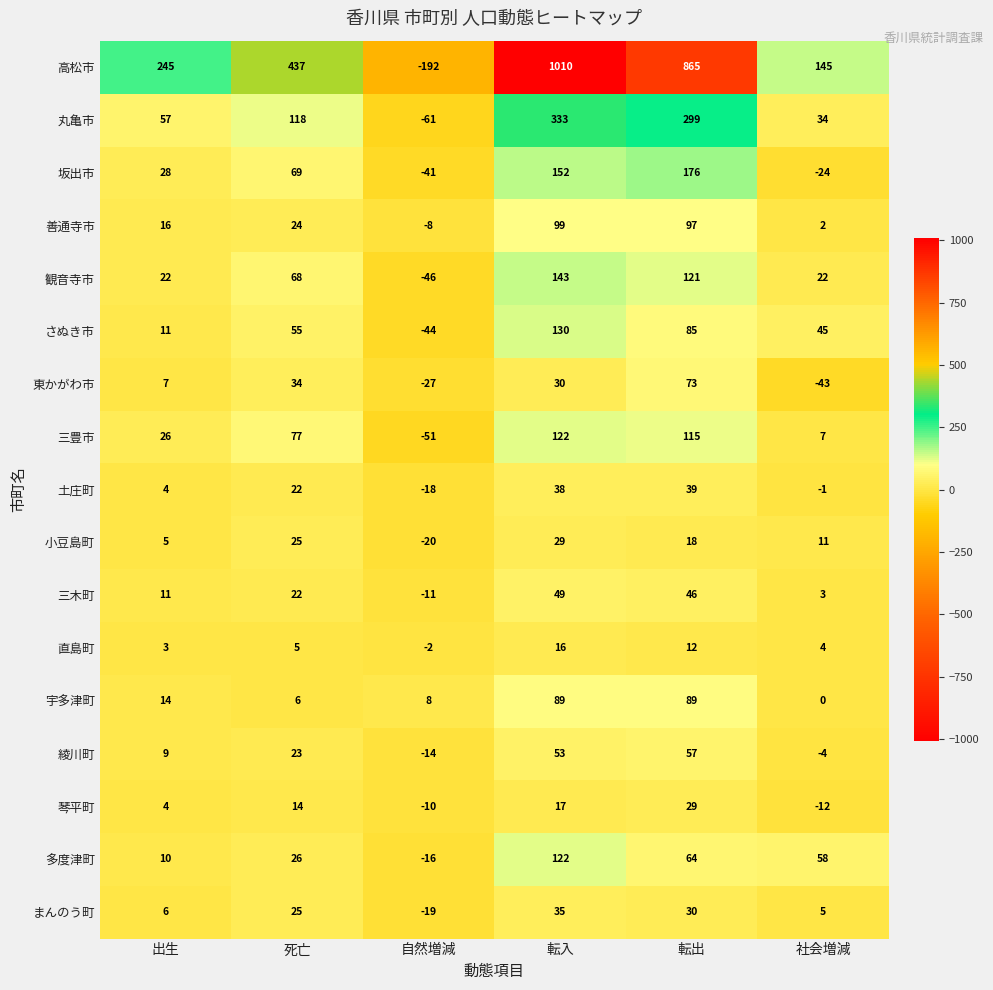

At which category is the sum across all series the highest?

転入